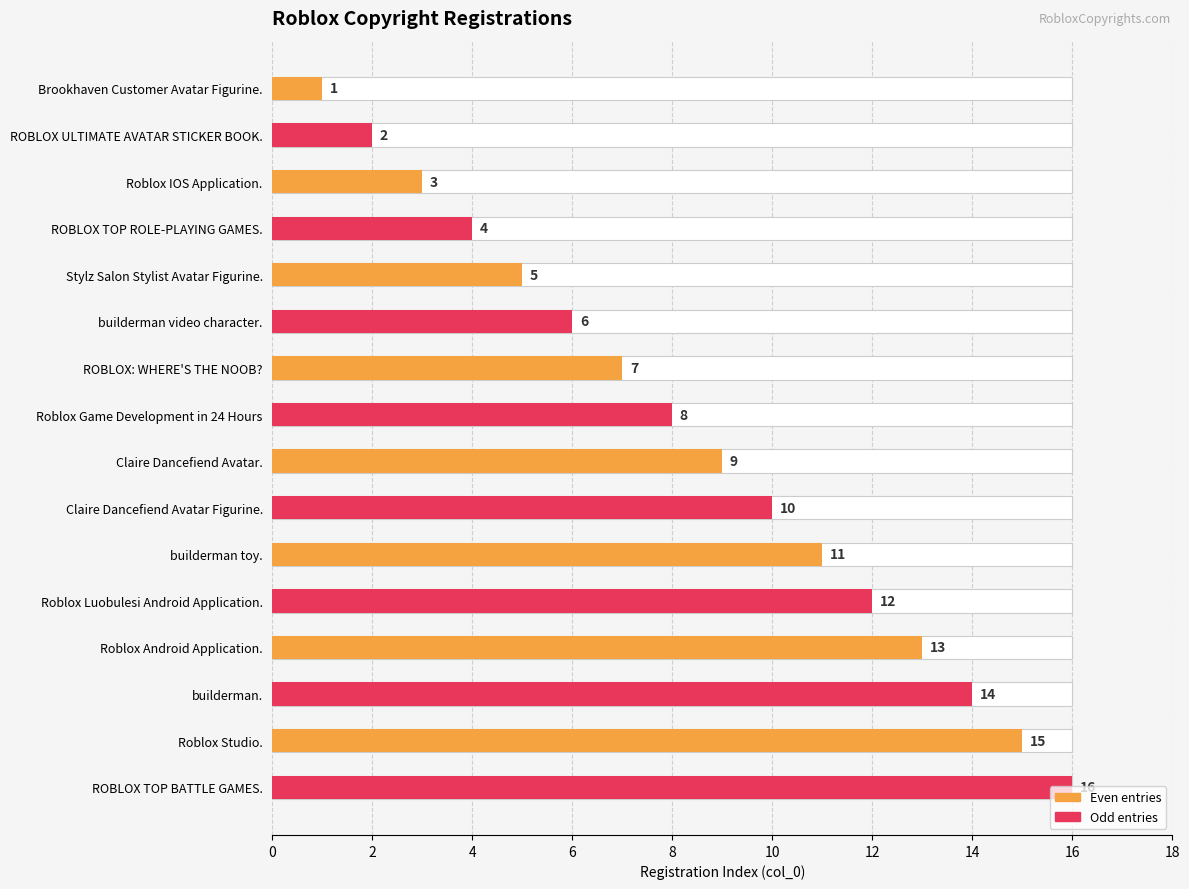

Reading left to right, transcribe all the data shown in this chart.

Brookhaven Customer Avatar Figurine.=1	ROBLOX ULTIMATE AVATAR STICKER BOOK.=2	Roblox IOS Application.=3	ROBLOX TOP ROLE-PLAYING GAMES.=4	Stylz Salon Stylist Avatar Figurine.=5	builderman video character.=6	ROBLOX: WHERE'S THE NOOB?=7	Roblox Game Development in 24 Hours=8	Claire Dancefiend Avatar.=9	Claire Dancefiend Avatar Figurine.=10	builderman toy.=11	Roblox Luobulesi Android Application.=12	Roblox Android Application.=13	builderman.=14	Roblox Studio.=15	ROBLOX TOP BATTLE GAMES.=16